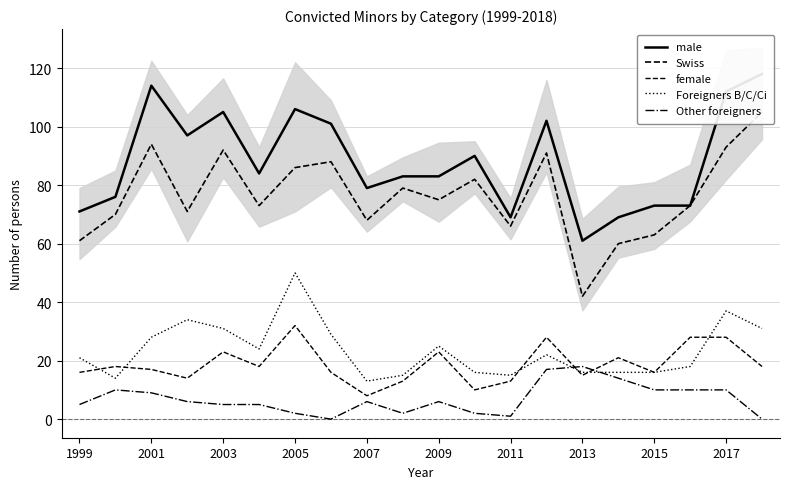

How many series are shown in this chart?

5